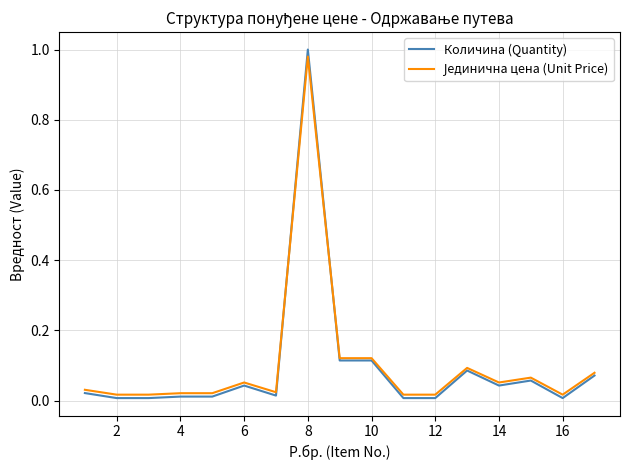

Which series has the widest spread of values?

Количина (Quantity)